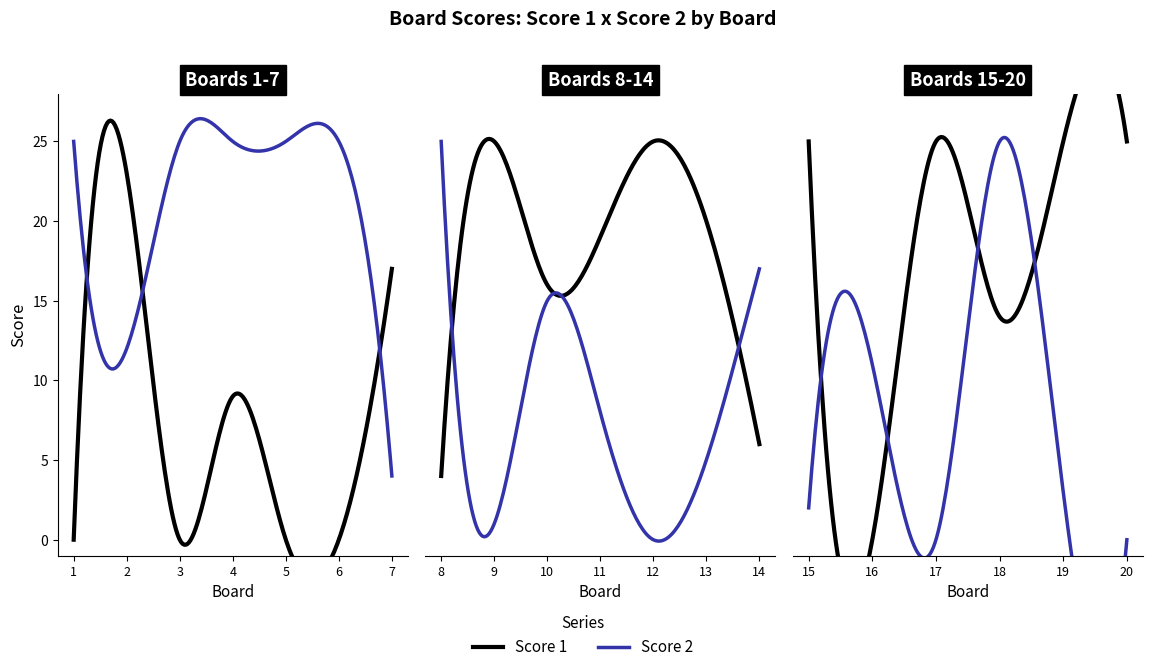

At which label does Score 2 reach its peak?

1